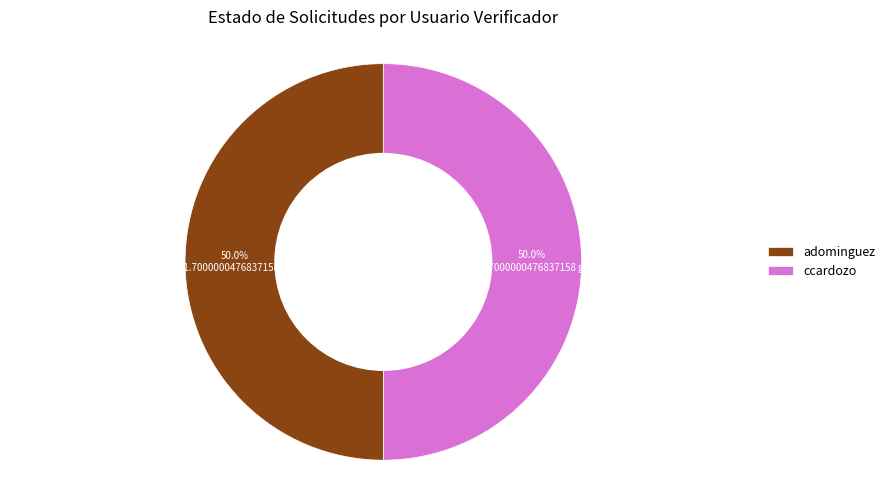

Approximately how many times larger is the value at ccardozo compared to adominguez?

1.0